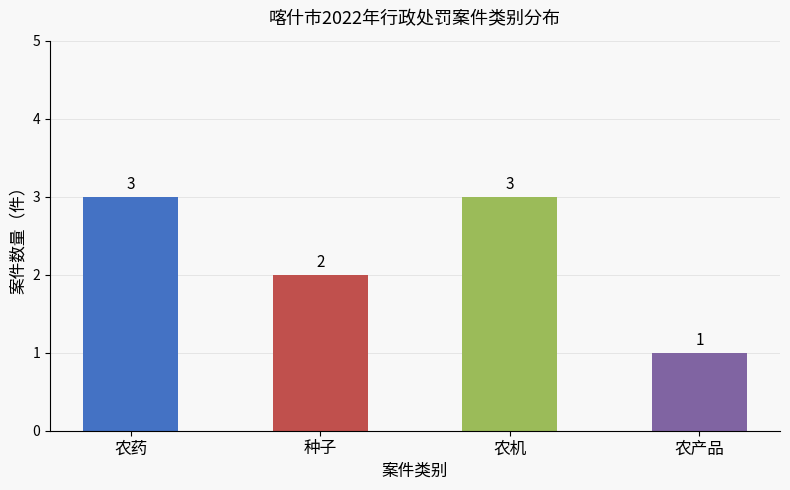

At which category does the chart reach its minimum across all series?

农产品